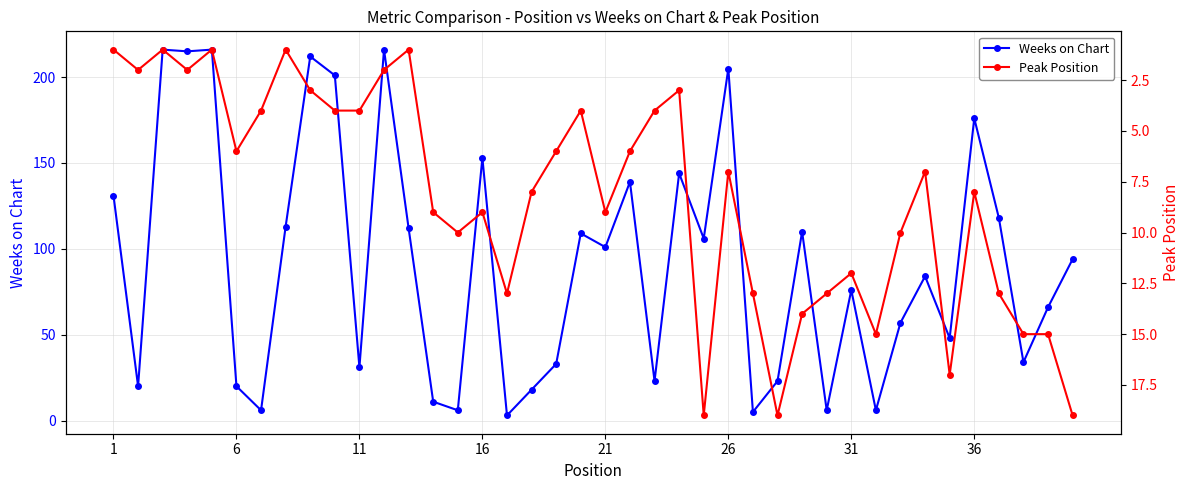

True or false: Peak Position has more than 0 points higher than both neighbors.

True